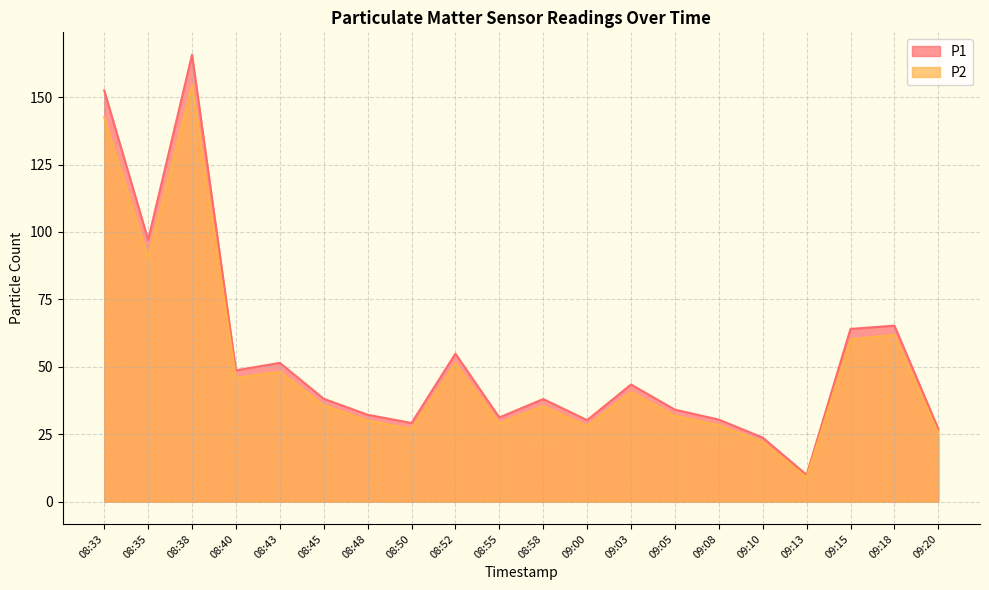

What is the total value across all series at 09:05?

65.9